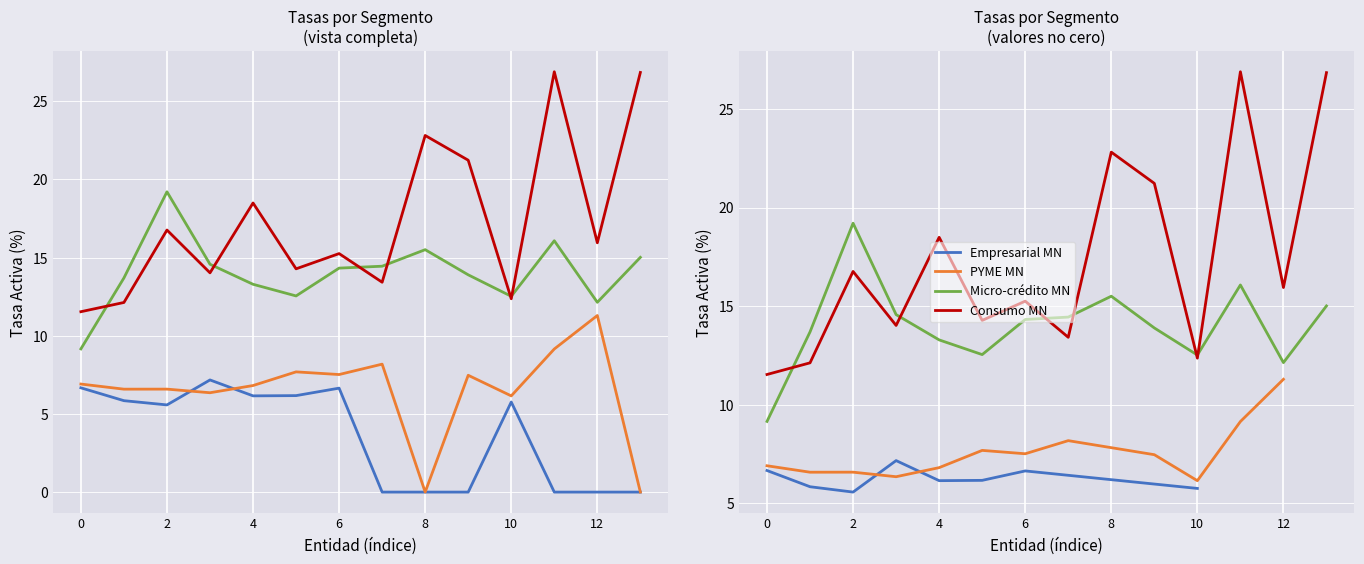

Which series ends up on top after the final intersection of Empresarial MN and PYME MN?

PYME MN